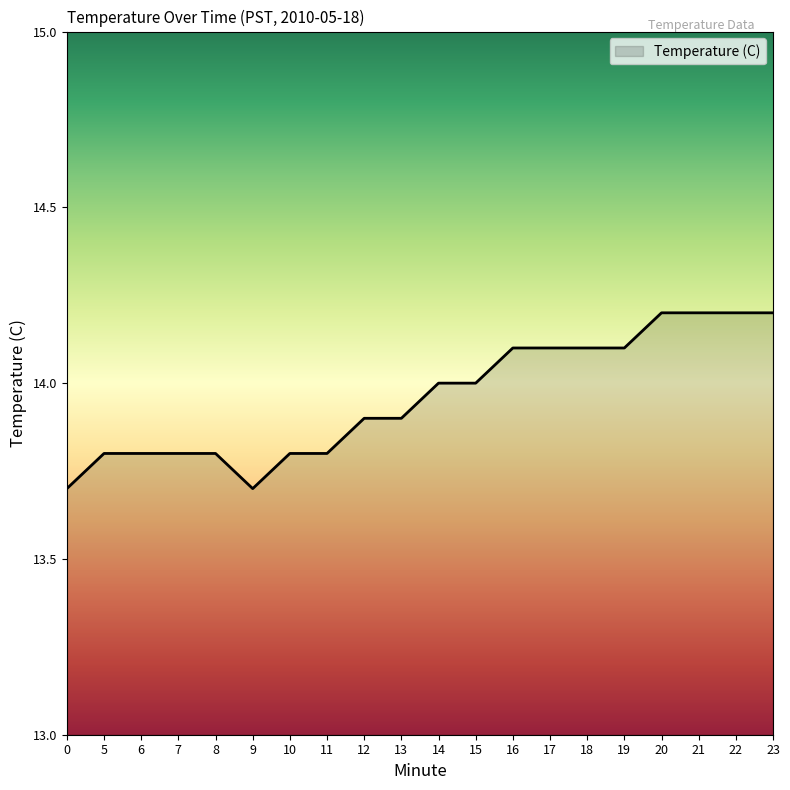

True or false: the data shows 3.9 at 7.

False